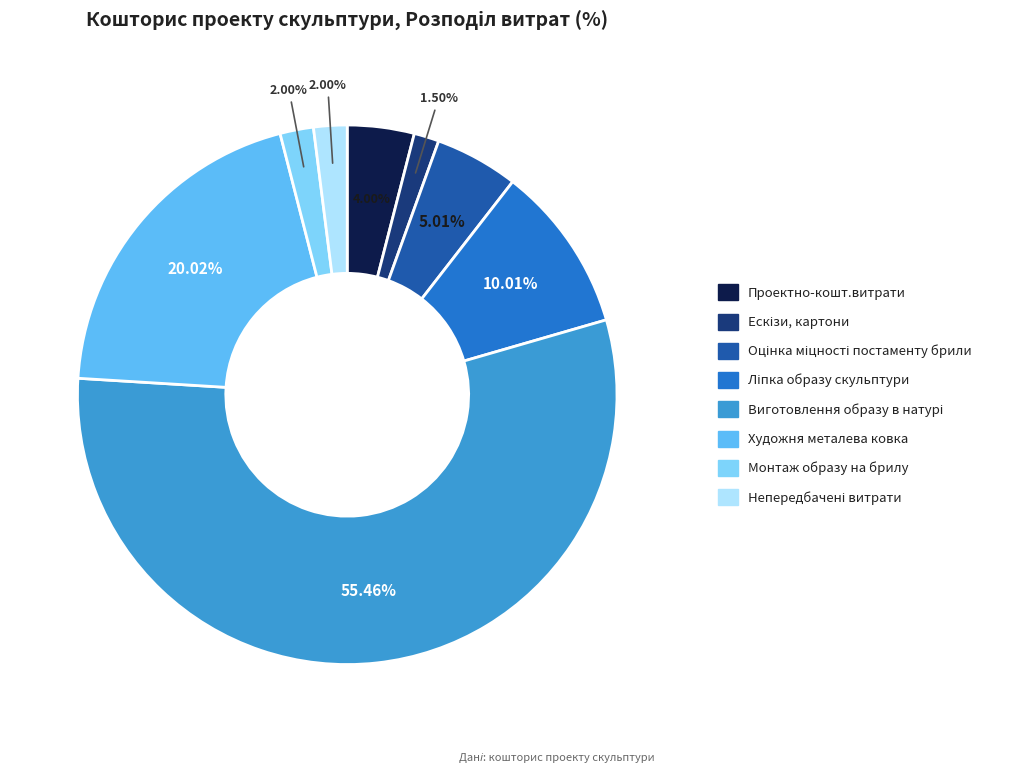

What is the ratio of the value at Монтаж образу на брилу to the value at Проектно-кошт.витрати?

0.5